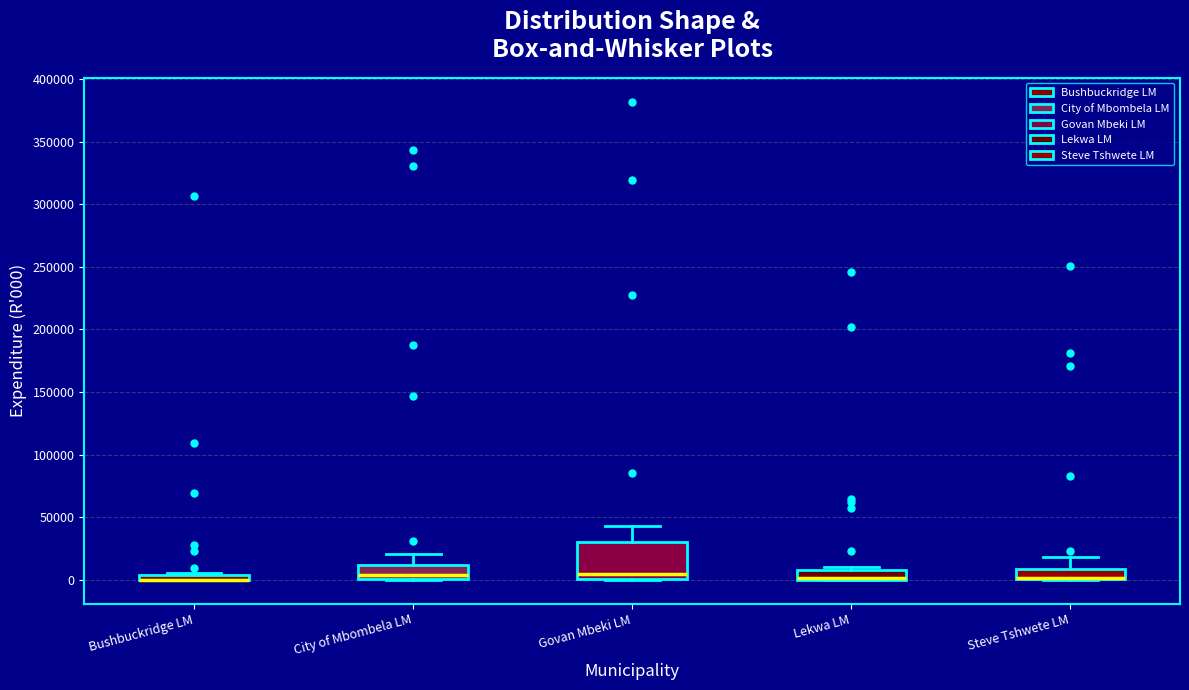

Which box is the tallest, from its lower edge to its upper edge?

Govan Mbeki LM